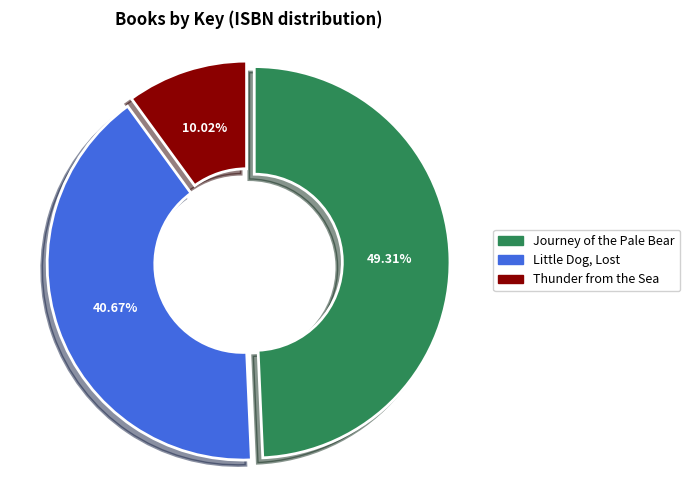

True or false: Journey of the Pale Bear accounts for 61% of the total.

False